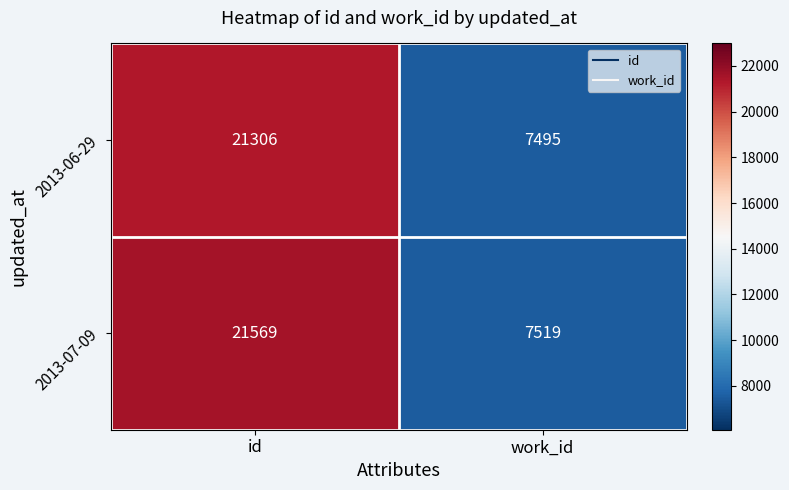

Which series has the largest total across all categories?

2013-07-09